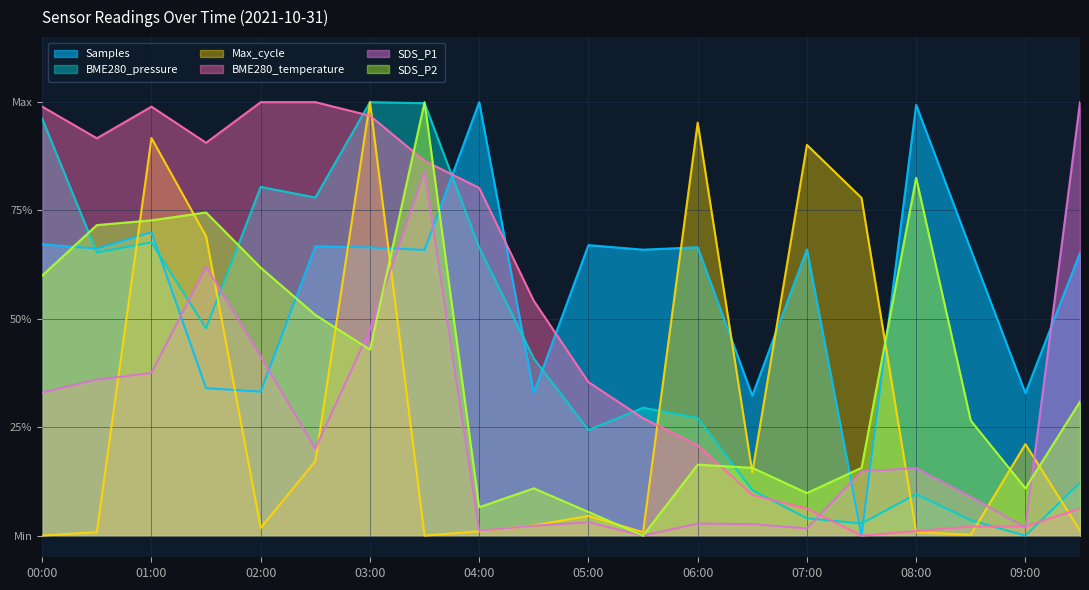

List the series in order of their peak value, lowest first.

BME280_pressure, Samples, SDS_P1, SDS_P2, BME280_temperature, Max_cycle